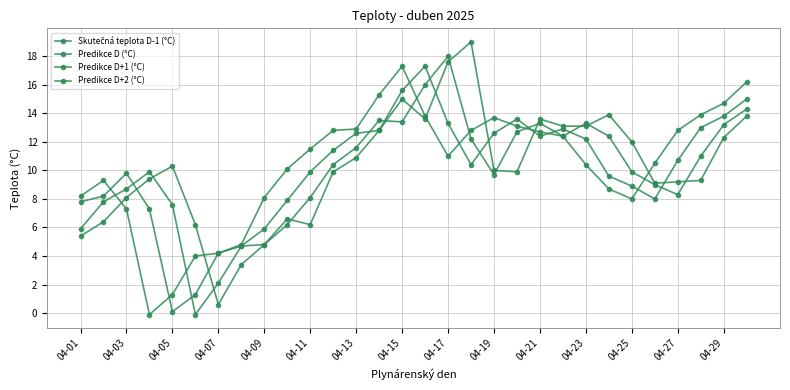

What is the average value of the Skutečná teplota D-1 (°C) series?

10.2